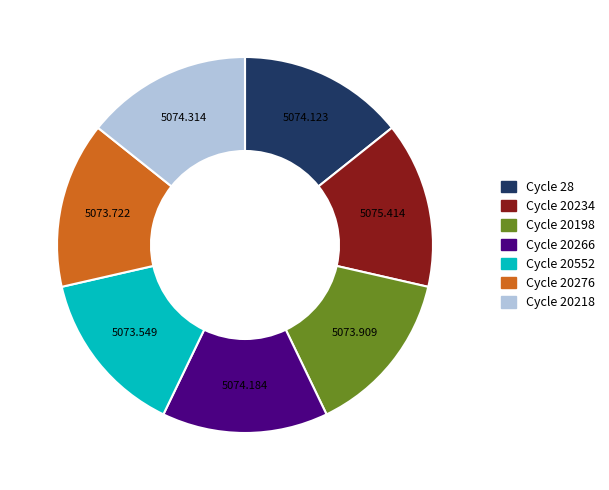

Does any single category account for the majority?

No